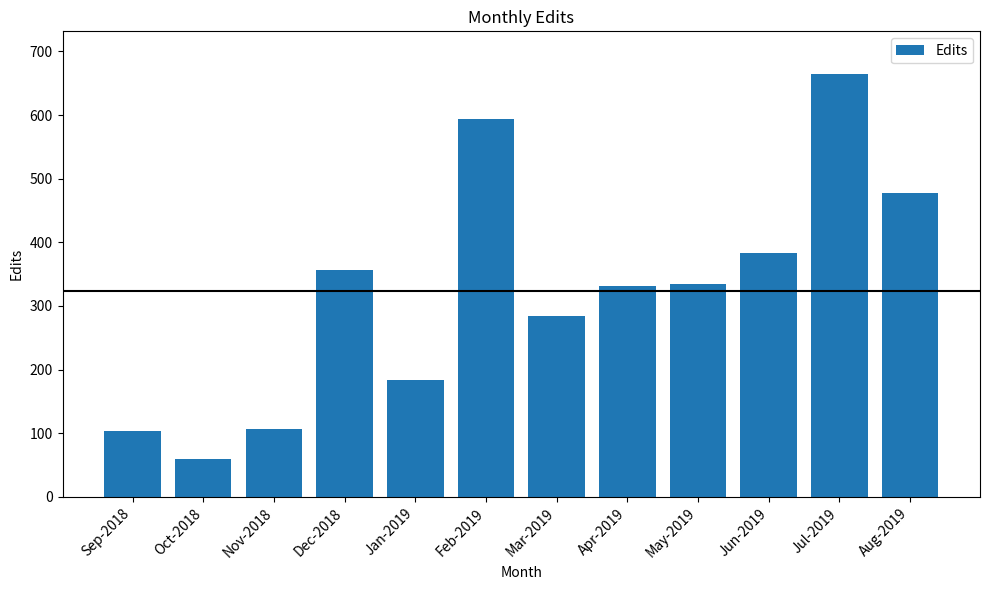

Reading right to left, extract all data points from this chart.

478	665	383	335	332	284	593	183	356	106	60	103